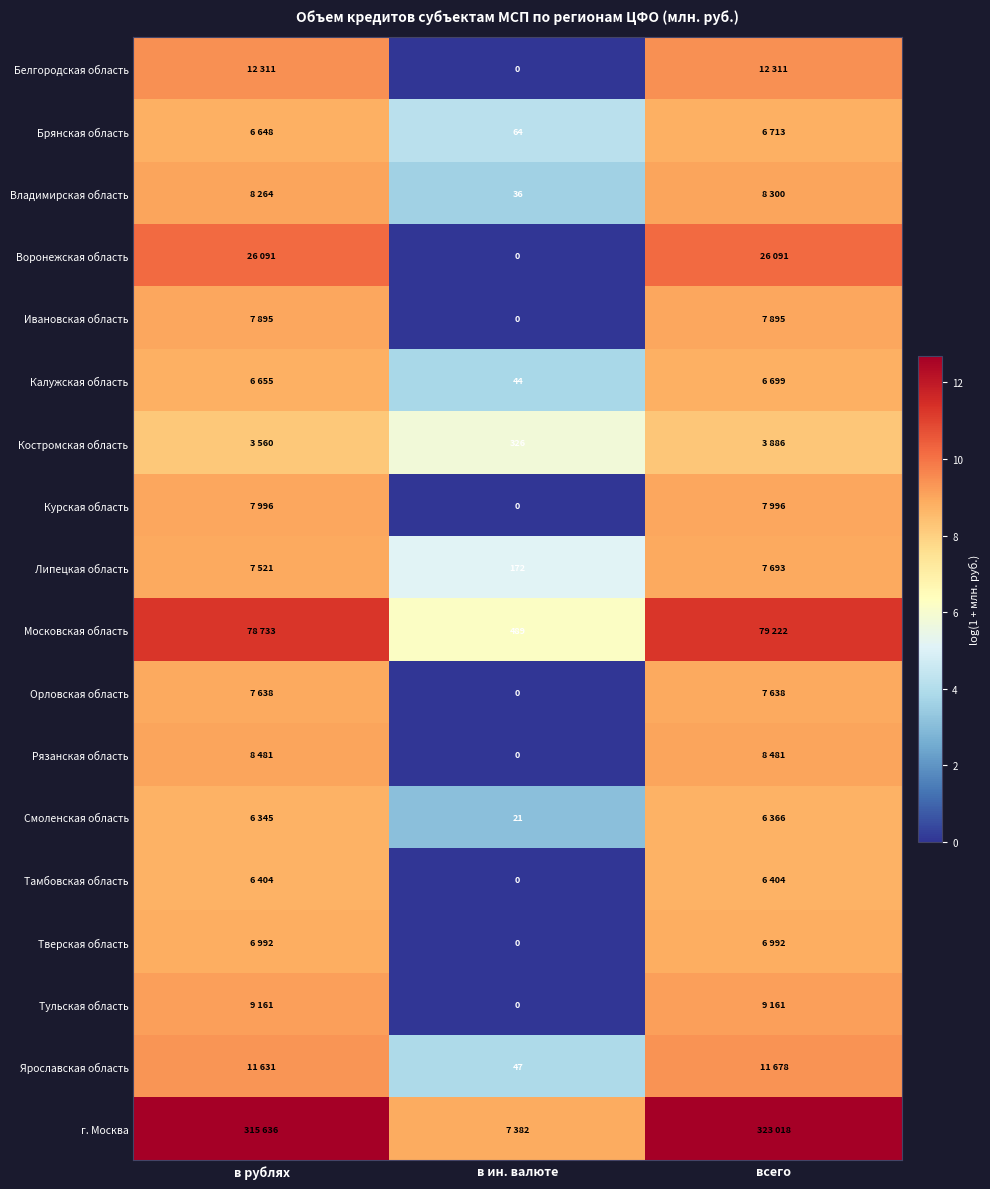

What is the difference between the second highest and minimum values in the Тульская область series?

9.1